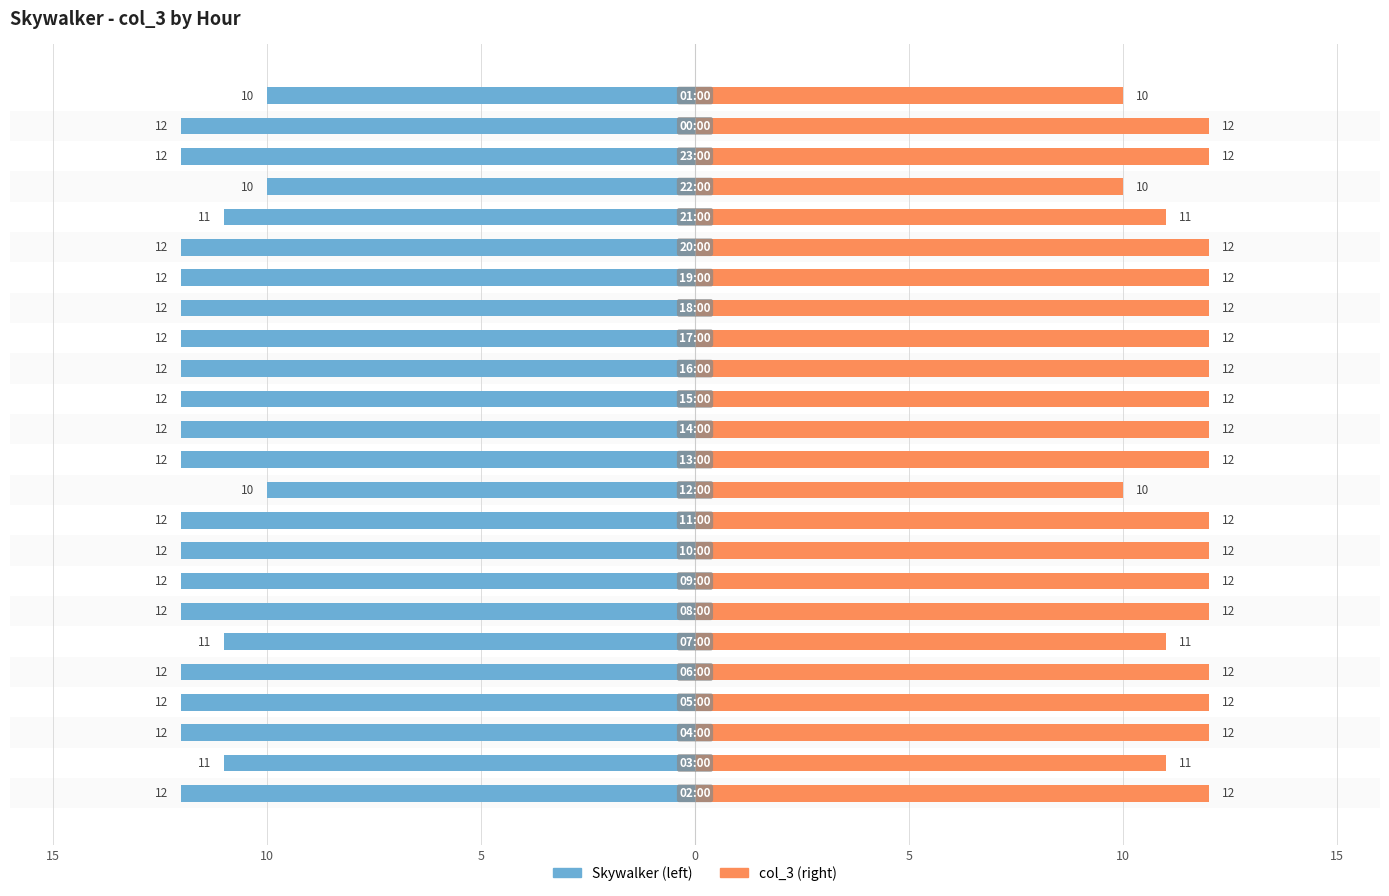

Reading left to right, extract all data points from this chart.

12	11	12	12	12	11	12	12	12	12	10	12	12	12	12	12	12	12	12	11	10	12	12	10